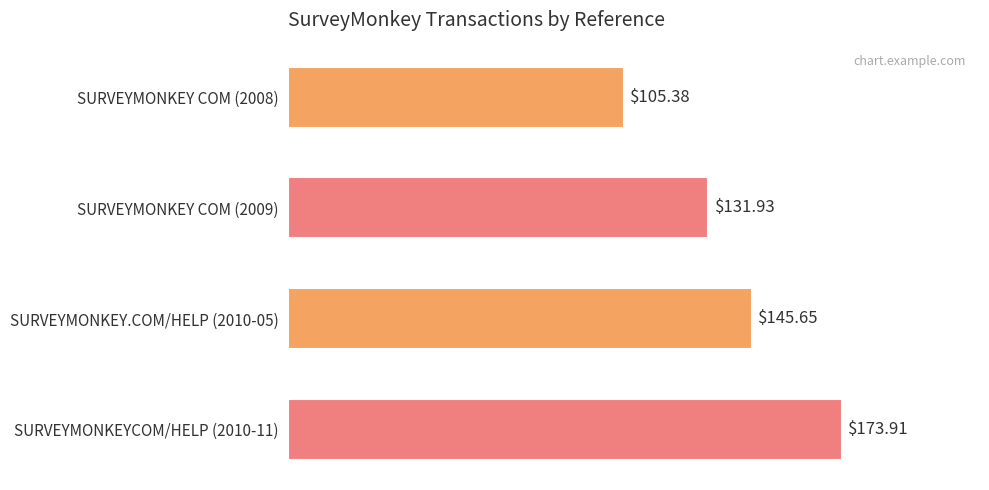

What is the sum of all values?

556.9